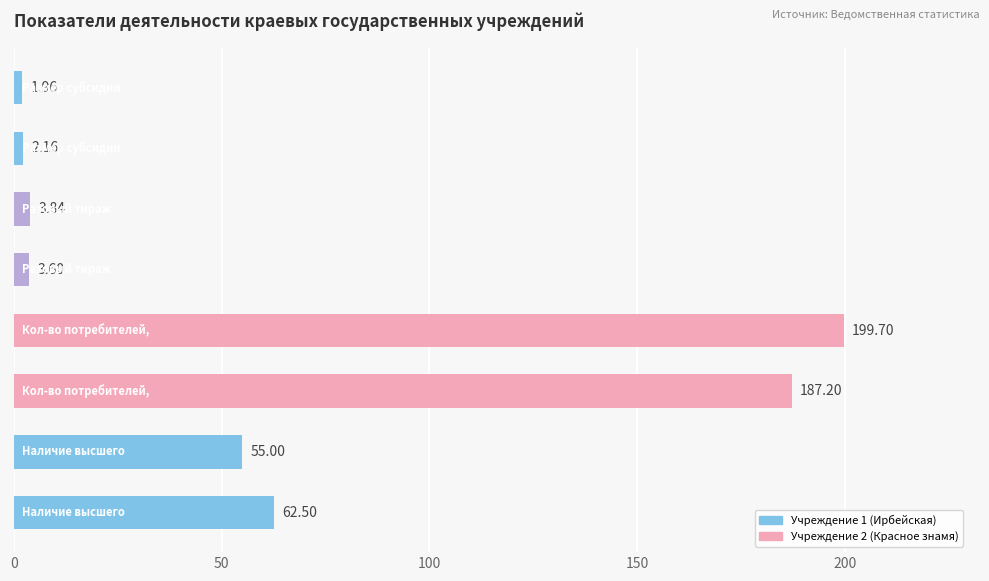

What is the difference between the maximum and minimum values?

197.7